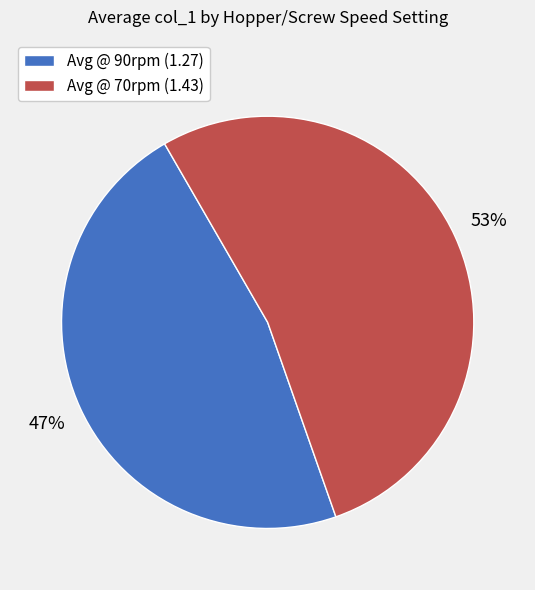

To the nearest percent, what is the average slice percentage?

50%